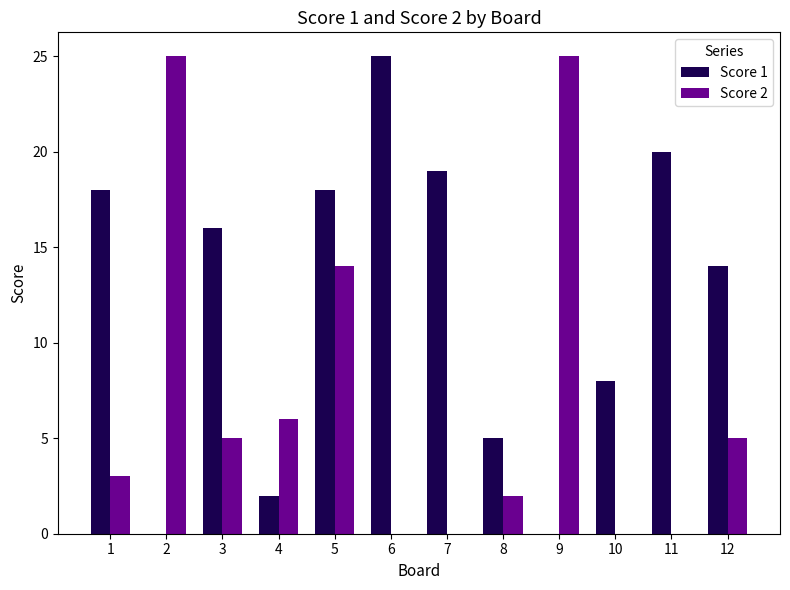

Between 8 and 11, which series saw the biggest shift?

Score 1